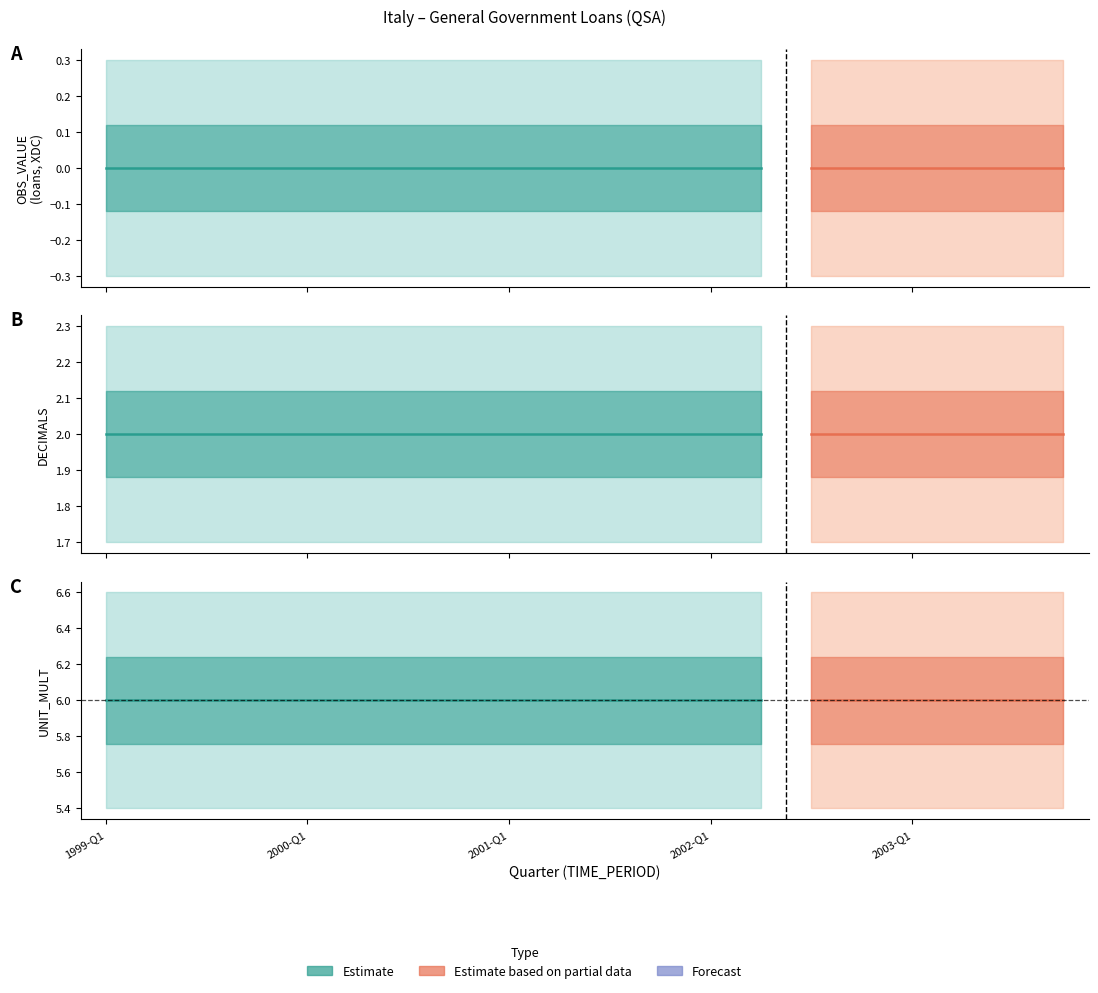

How many series are shown in this chart?

3